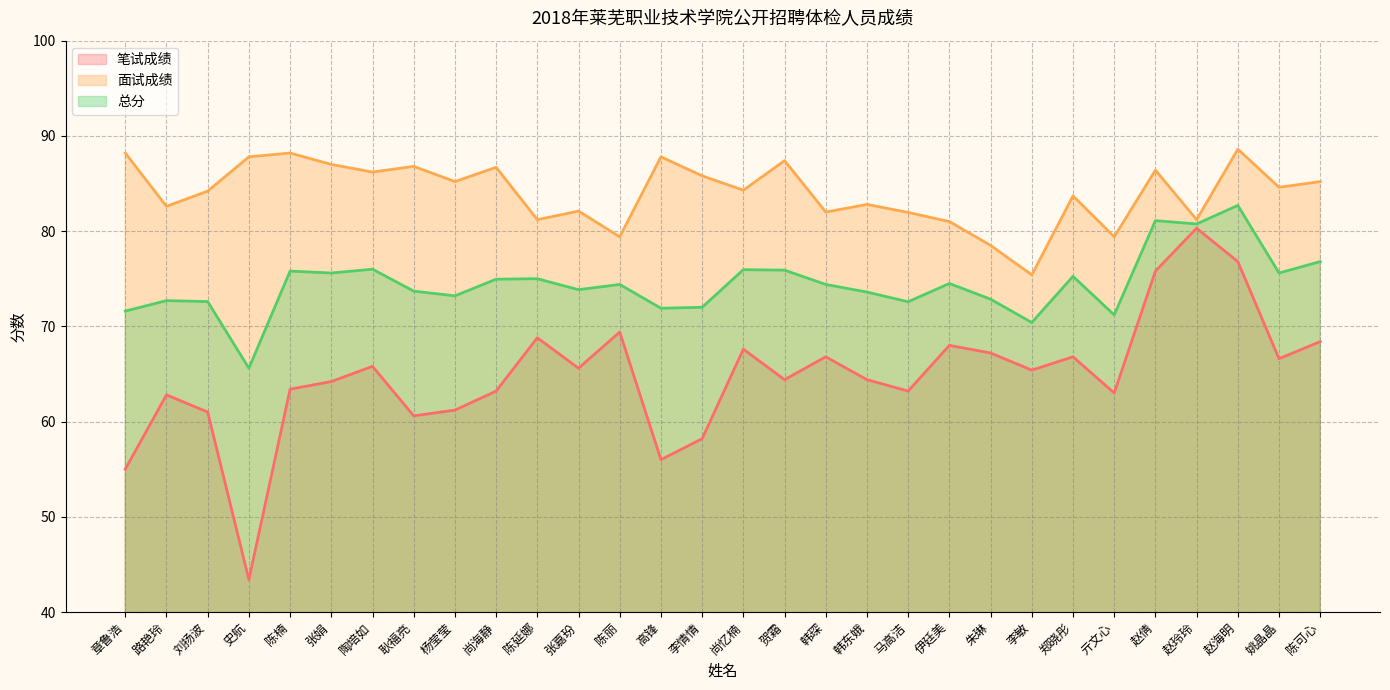

At which category does 面试成绩 reach its first local valley?

路艳玲